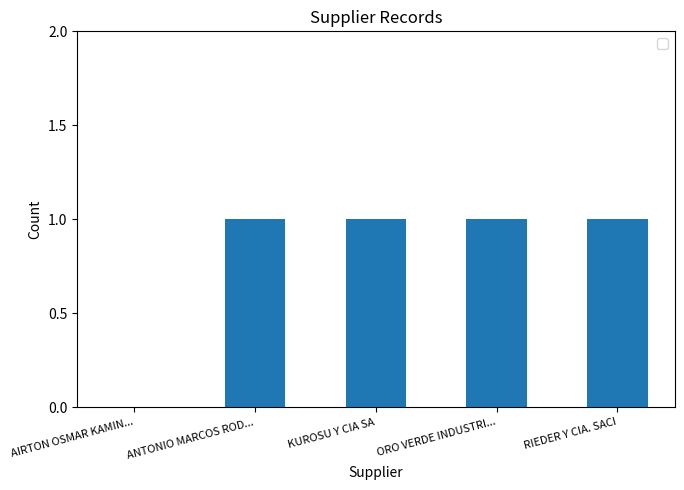

Where is the data nearest to the value 0?

AIRTON OSMAR KAMIN...